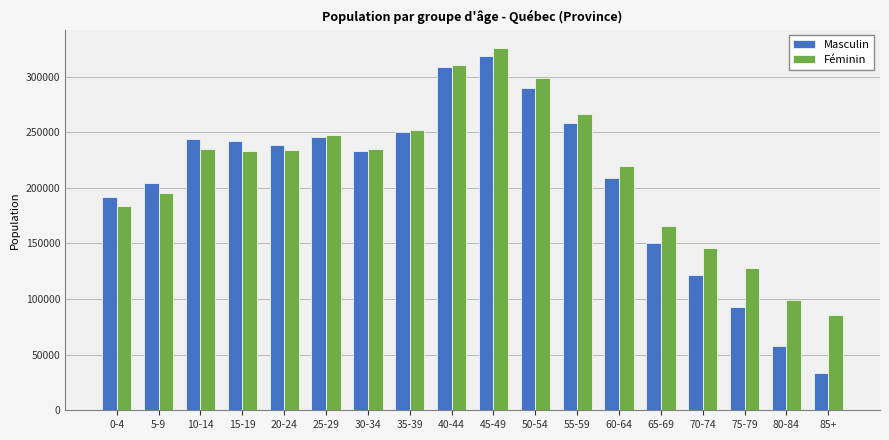

What is the spread (max minus min) of values at 80-84?

40620